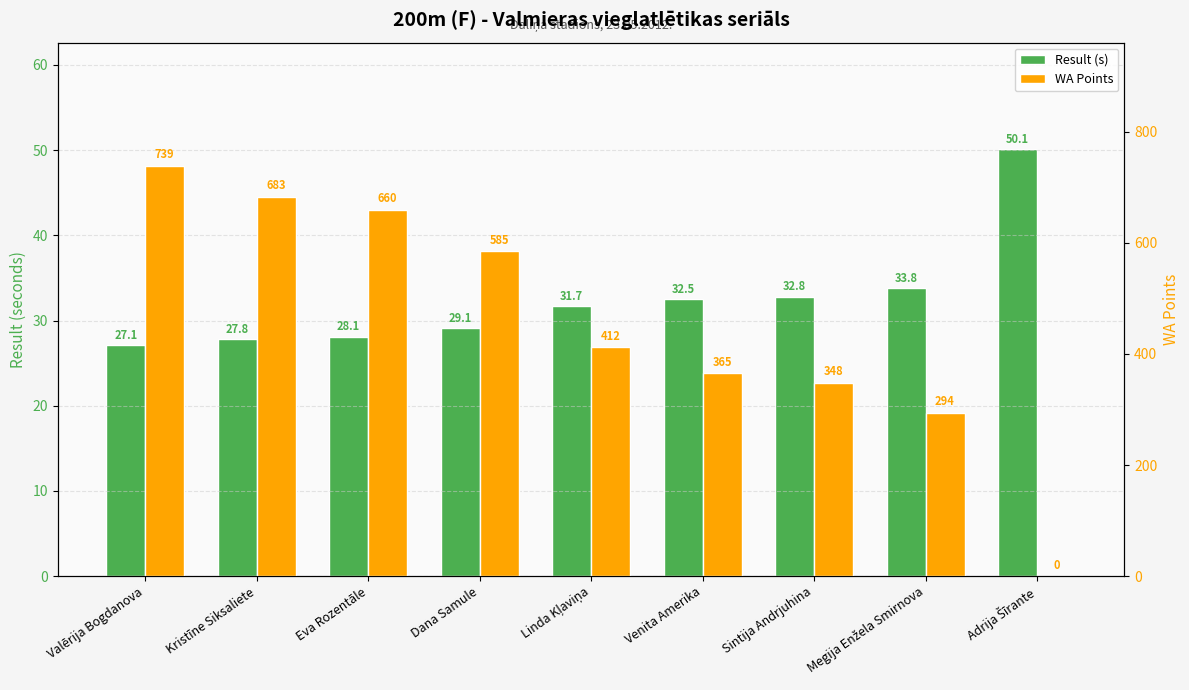

What is the average value of the WA Points series?

454.0